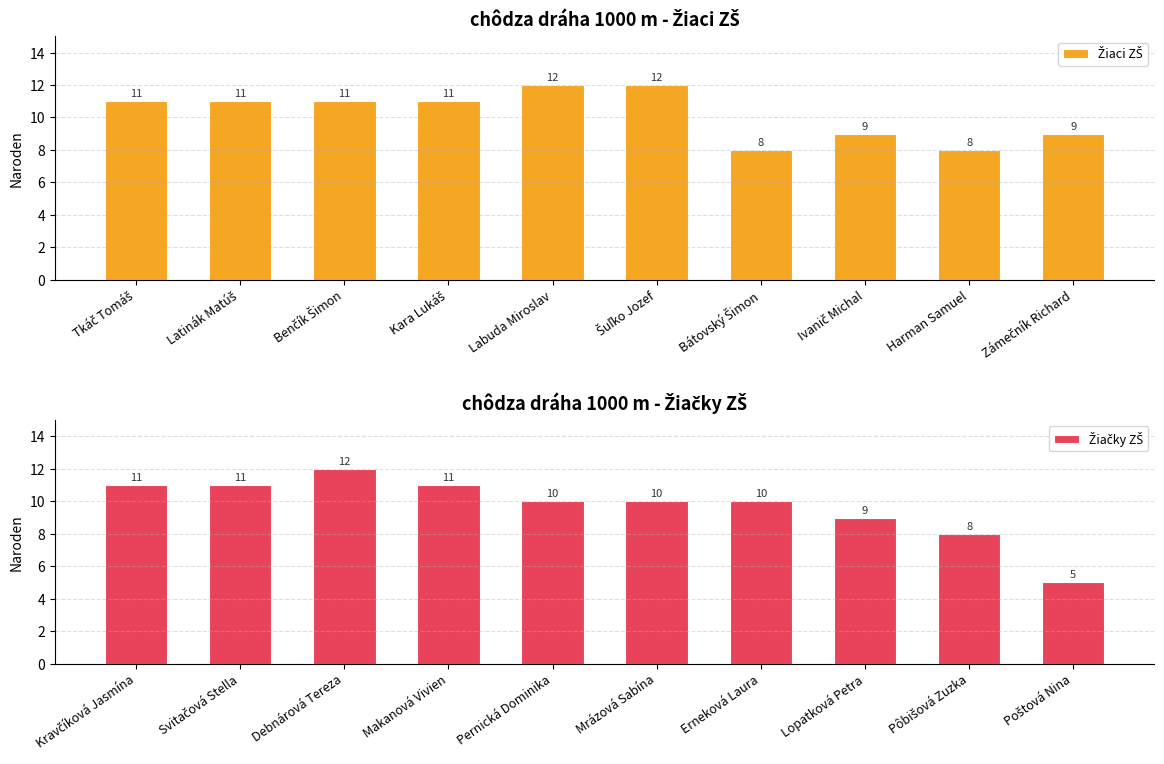

Rank the series by their maximum value, from highest to lowest.

Žiaci ZŠ, Žiačky ZŠ